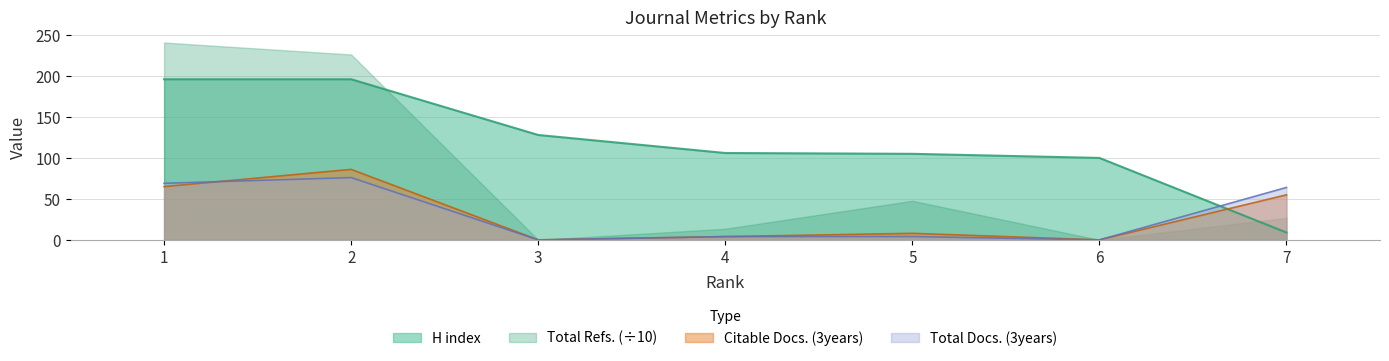

At which category is the sum across all series the highest?

2